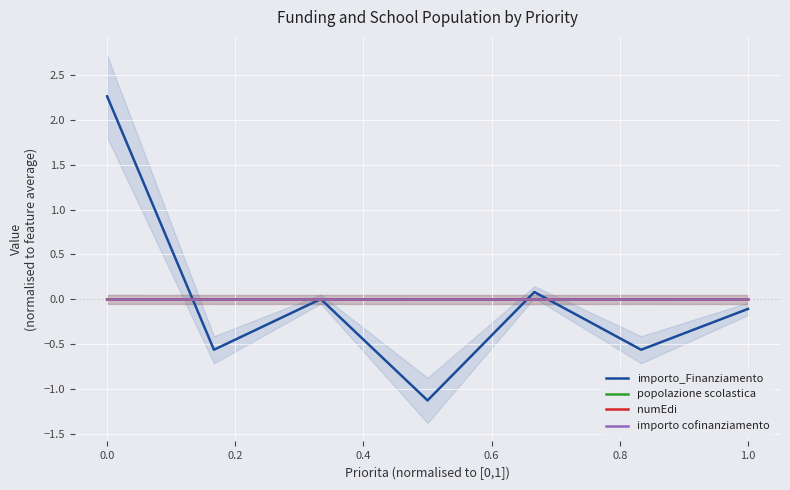

Which series has the largest range (max minus min)?

importo_Finanziamento